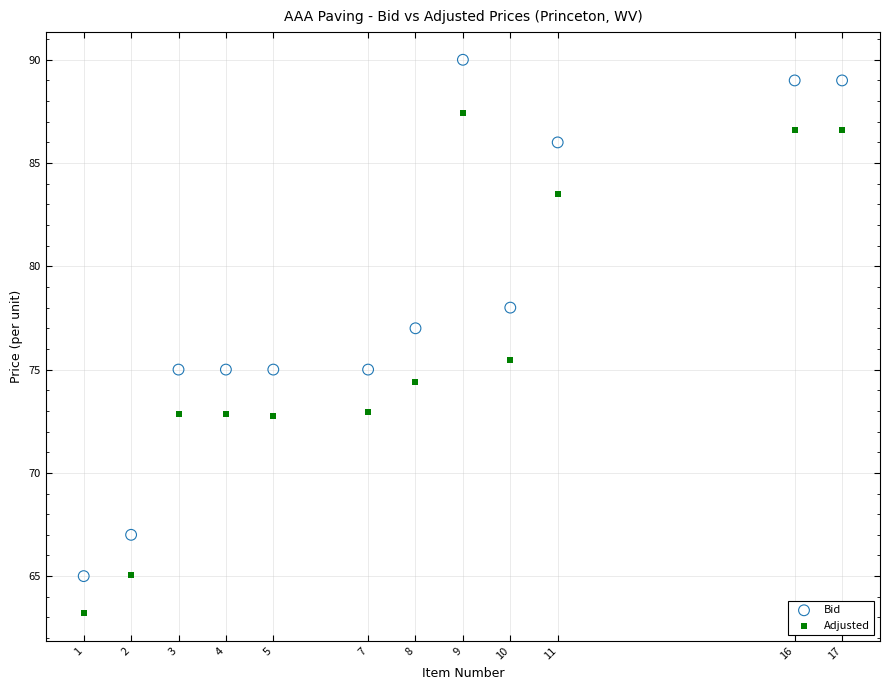

Which series contains the highest Y value?

Bid